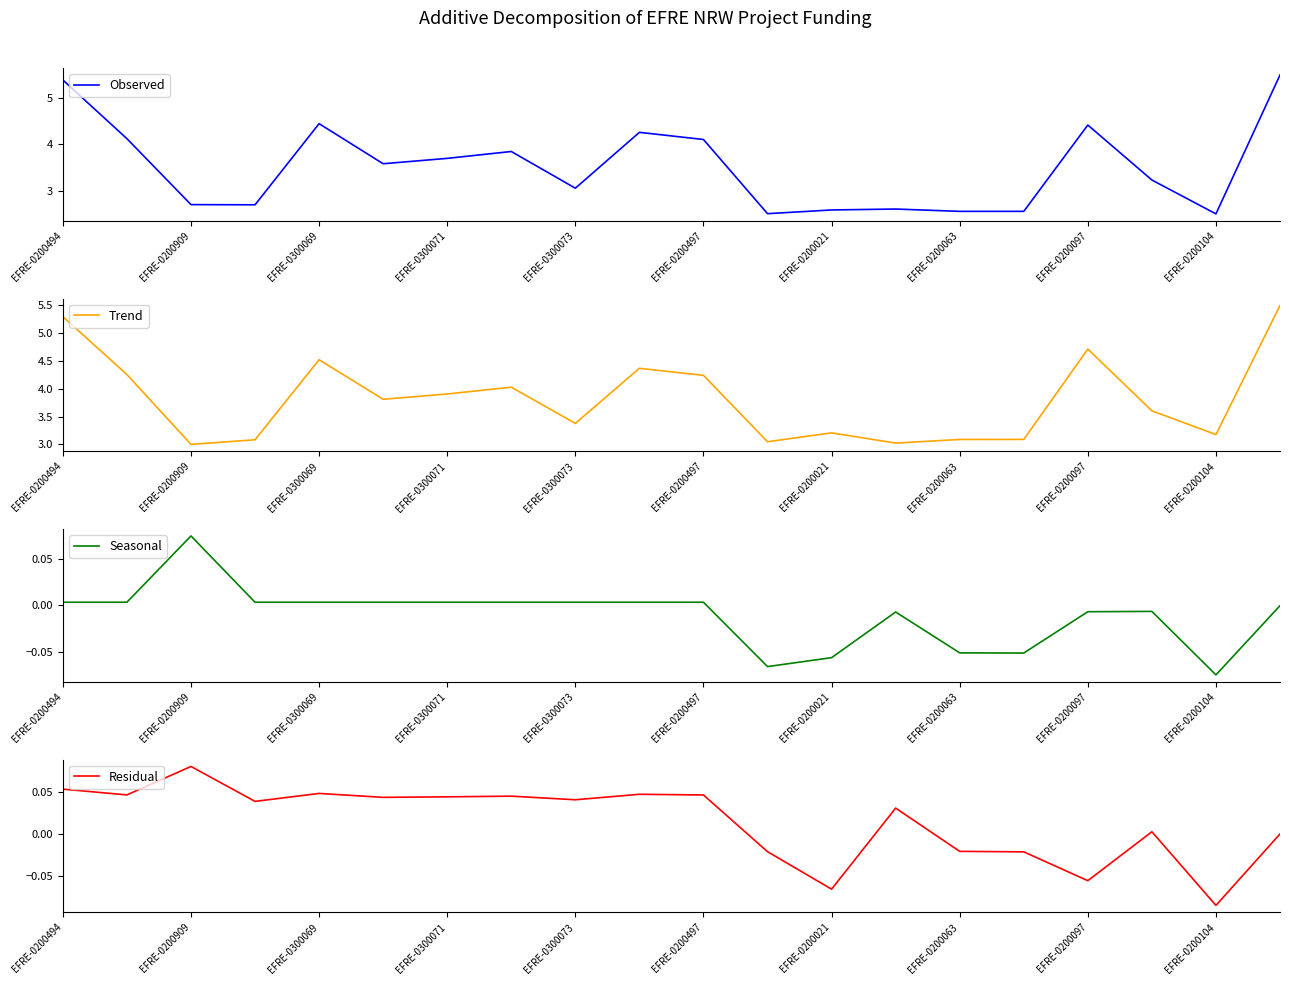

How many lines are shown in the chart?

4